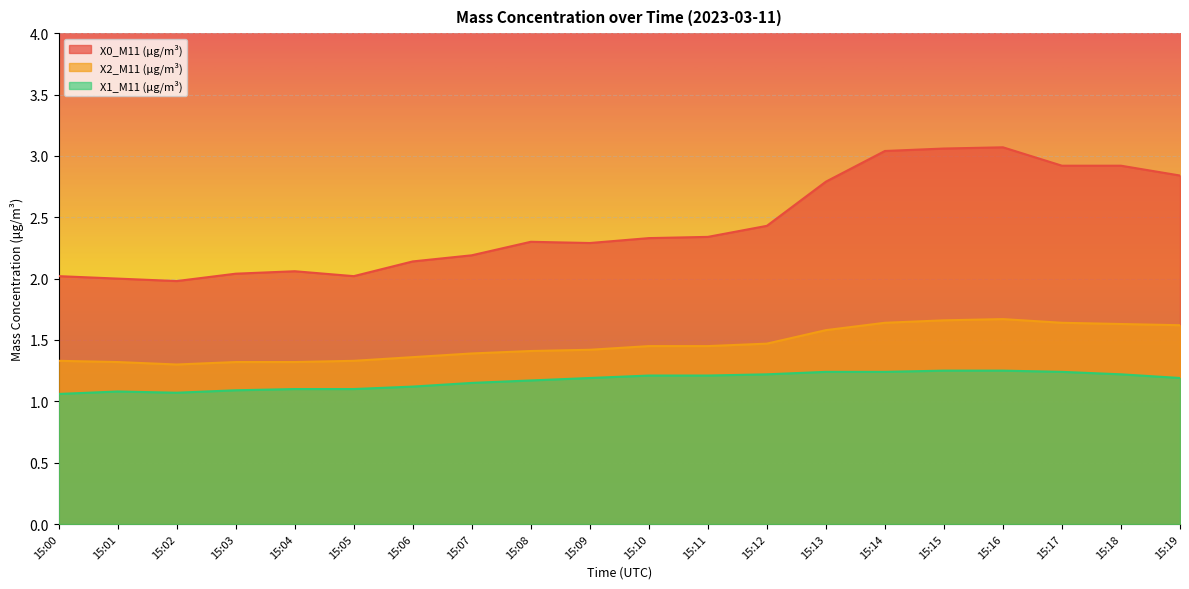

Where is the first local maximum for X2_M11 (μg/m³)?

15:16